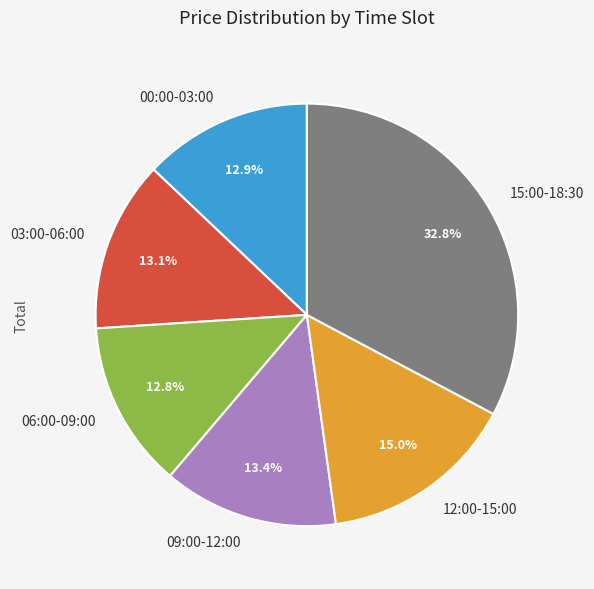

What is the largest slice in the pie chart?

15:00-18:30